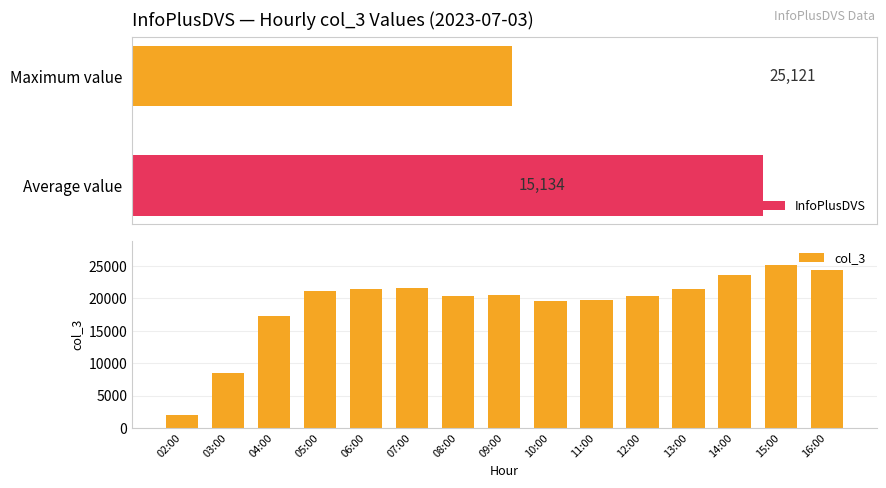

True or false: the data shows 35837 at 09:00.

False